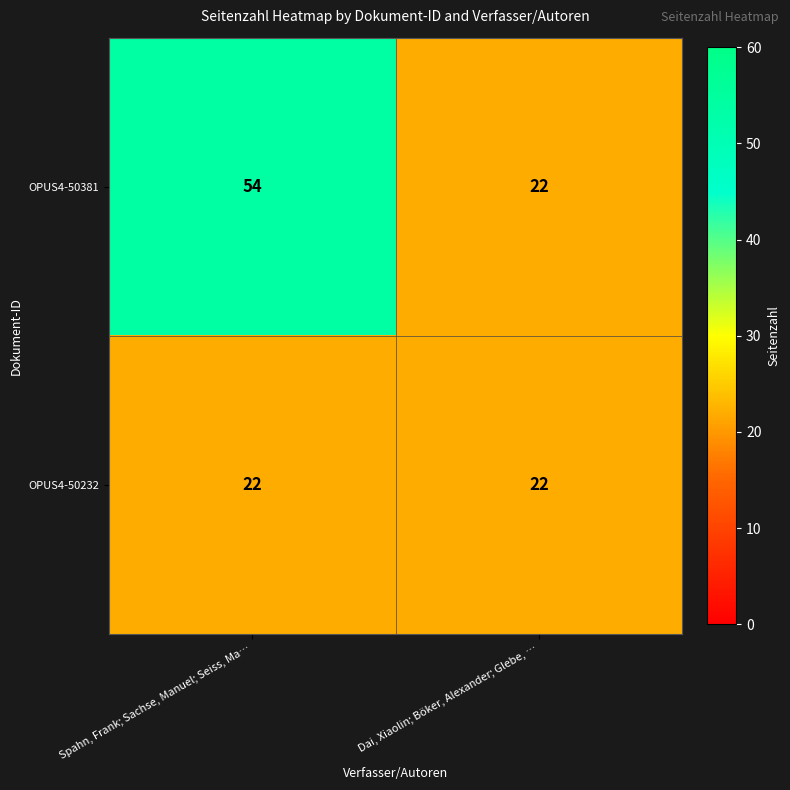

What is the sum of the OPUS4-50381 values at Dai, Xiaolin; Böker, Alexander; Glebe, … and Spahn, Frank; Sachse, Manuel; Seiss, Ma…?

76